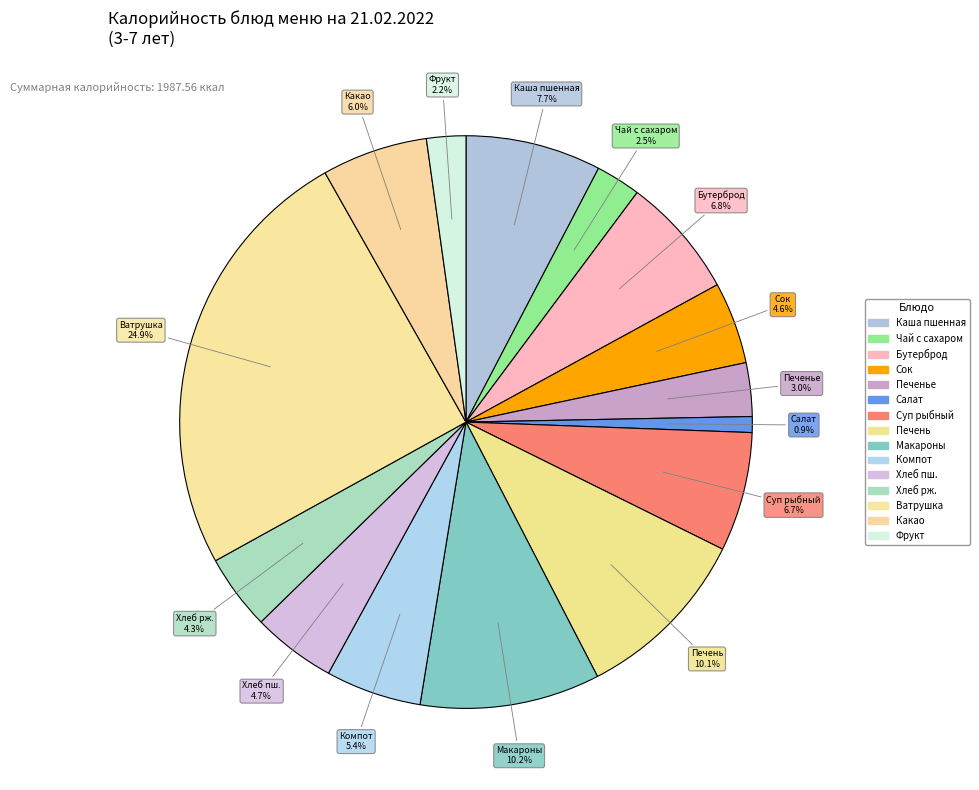

Is there any slice that represents more than half of the pie?

No